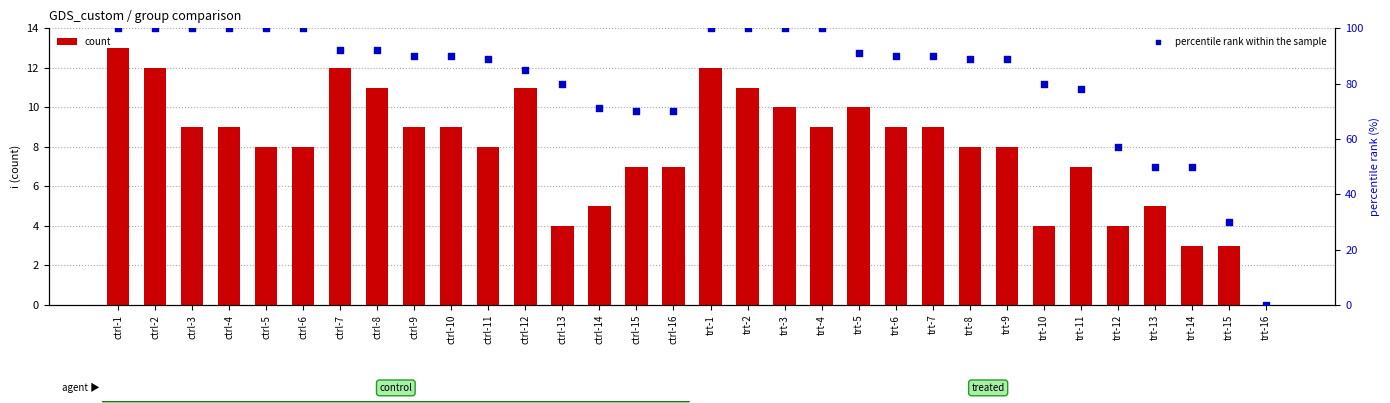

Which series has the largest total across all categories?

percentile rank within the sample